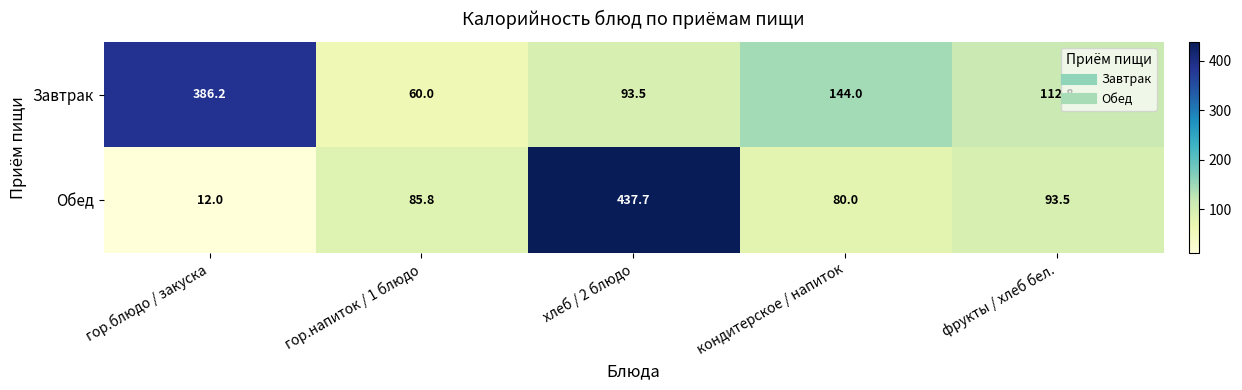

Between гор.блюдо / закуска and кондитерское / напиток, which series saw the biggest shift?

Завтрак